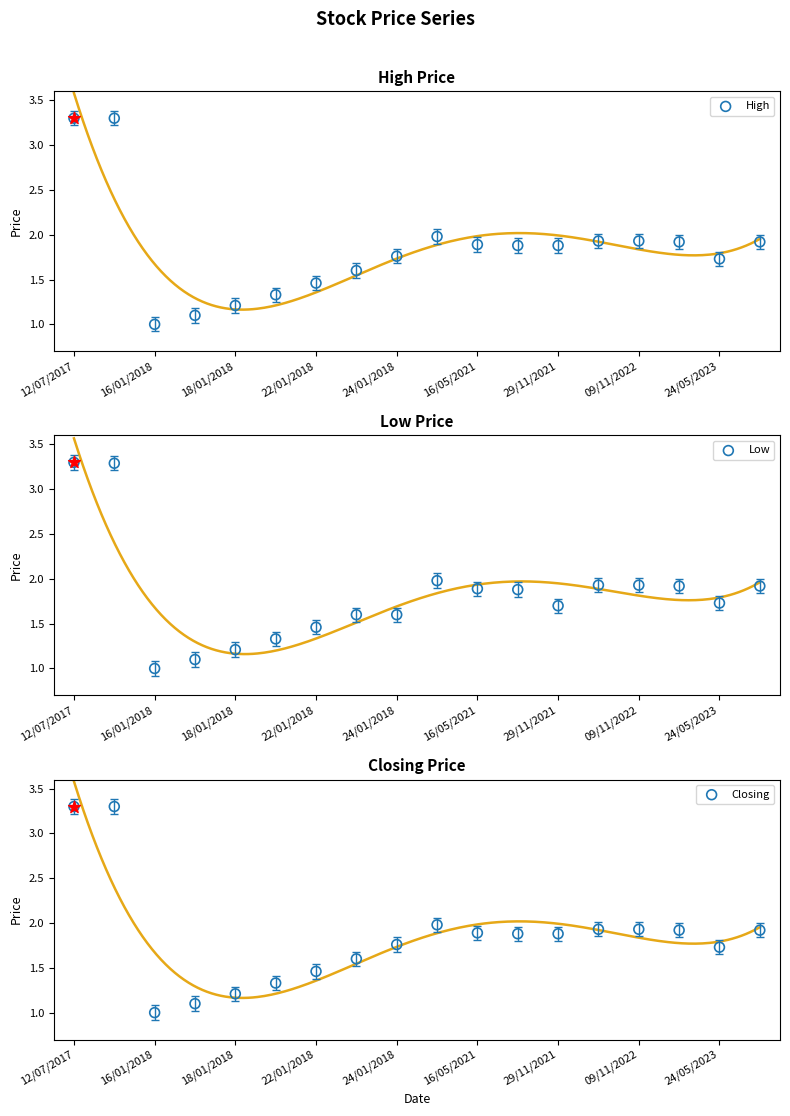

Which series has the widest spread of Y values?

High